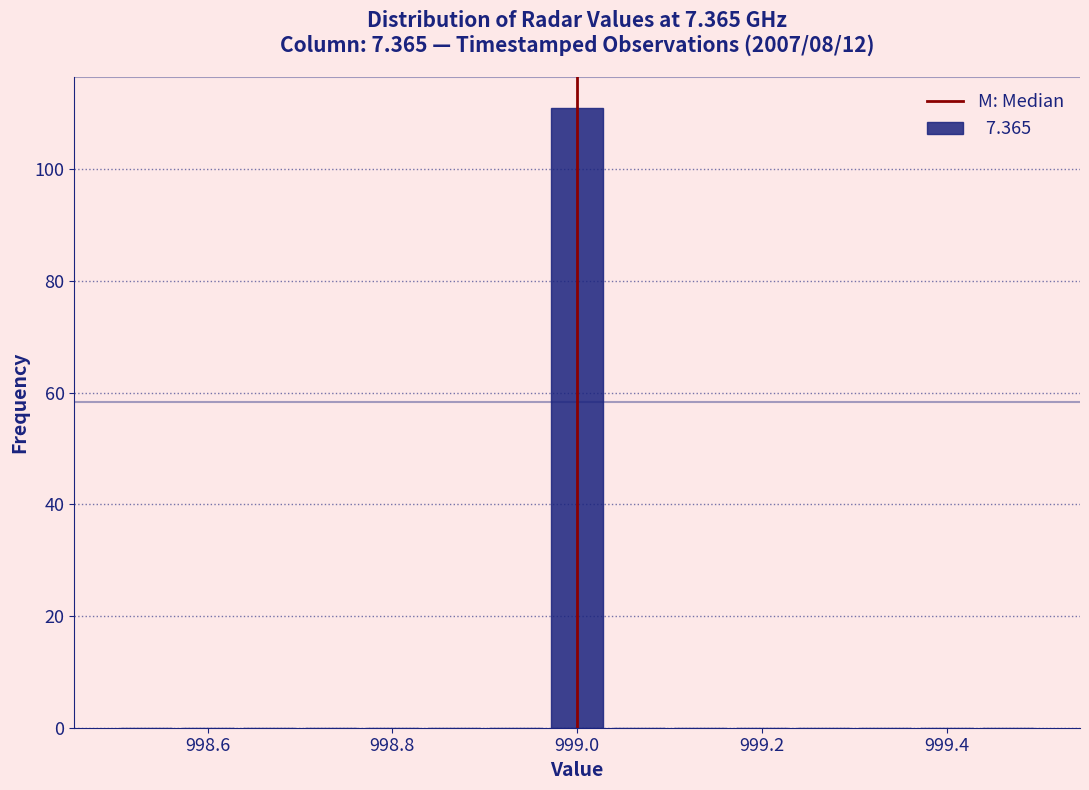

Read against the x-axis, roughly where is the centre of the tallest bar?

999.00